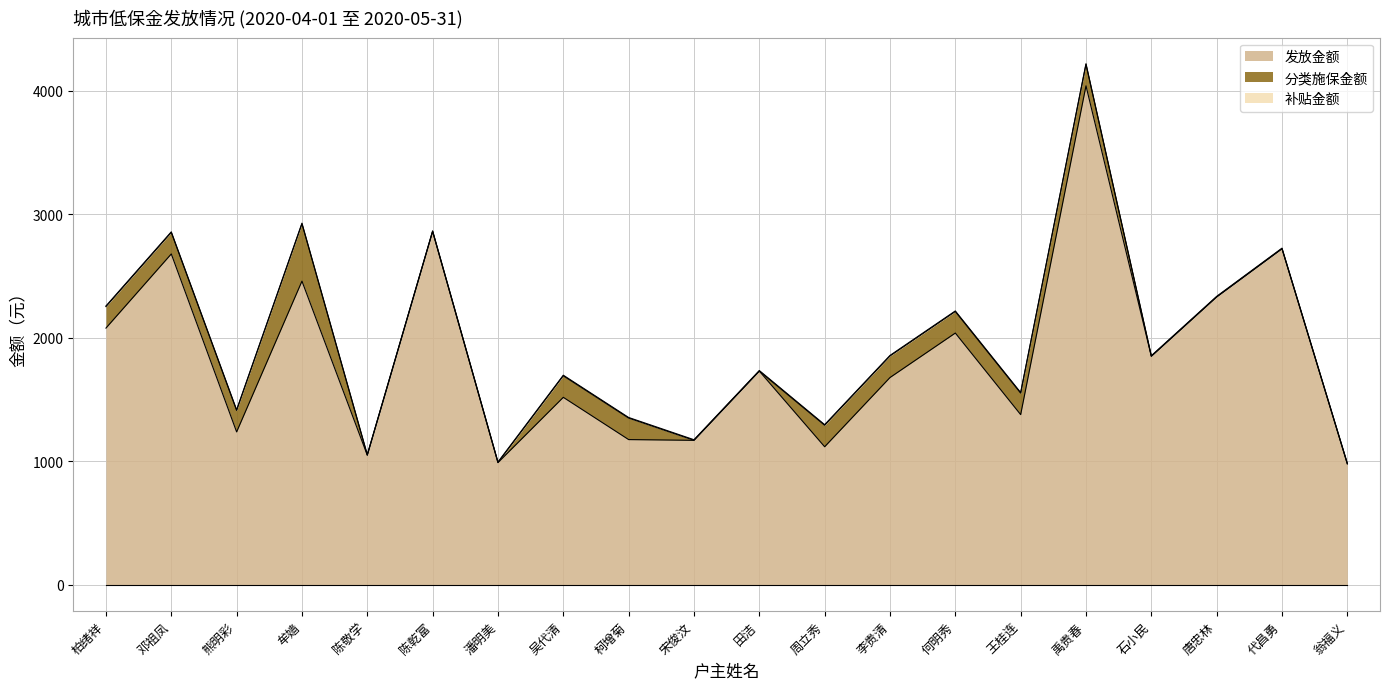

Where is the first local maximum for 分类施保金额?

牟嫱